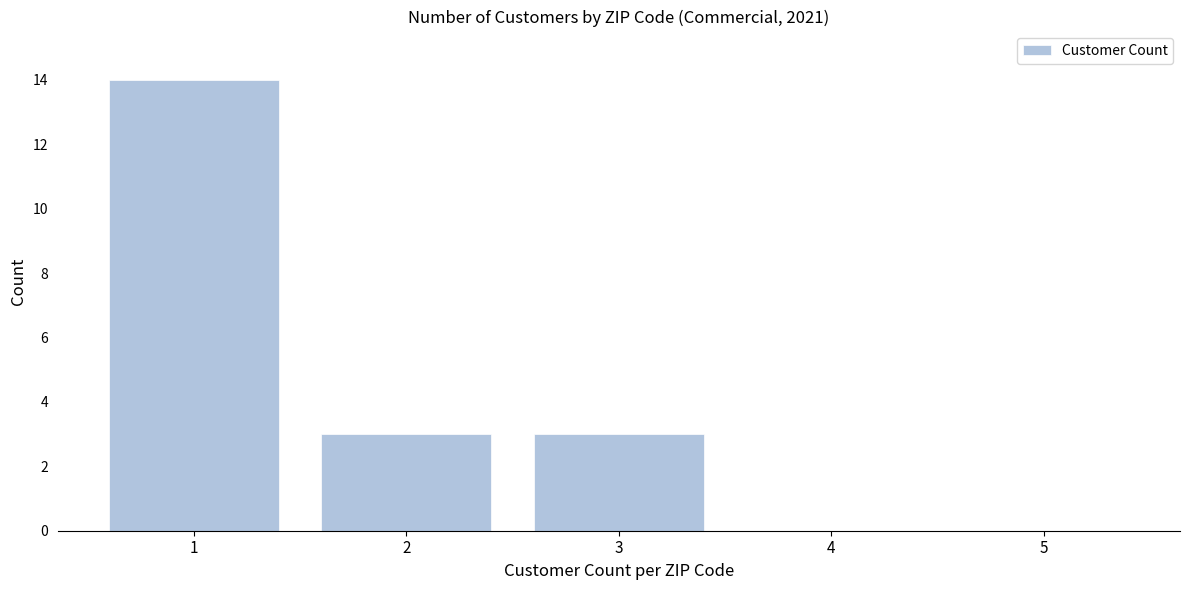

Reading right to left, list all the values displayed in this chart.

5=0	4=0	3=3	2=3	1=14